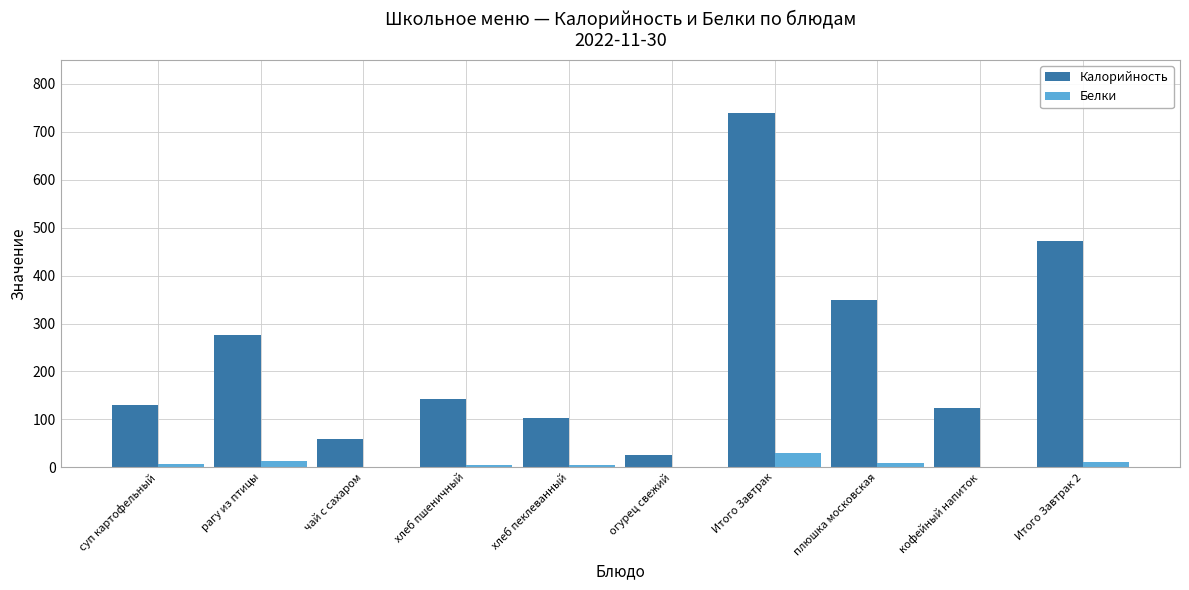

The value of Калорийность at рагу из птицы is 388.4. True or false?

False